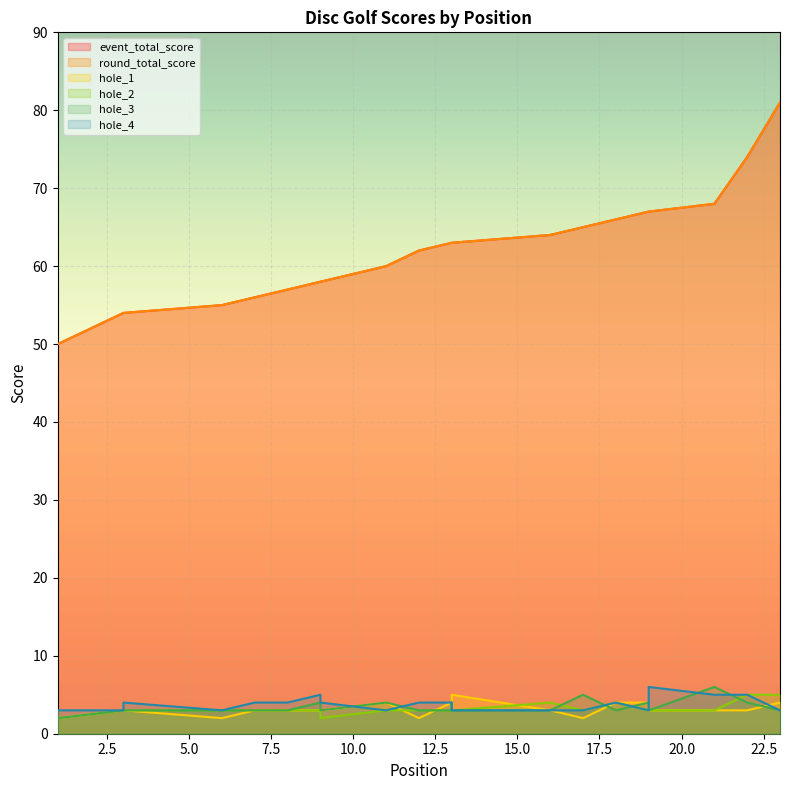

Which label corresponds to the largest value in the chart?

23